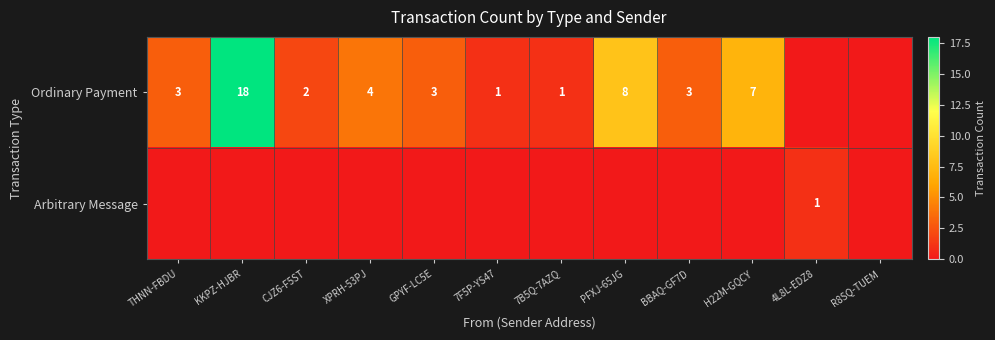

What is the spread (max minus min) of values at H22M-GQCY?

7